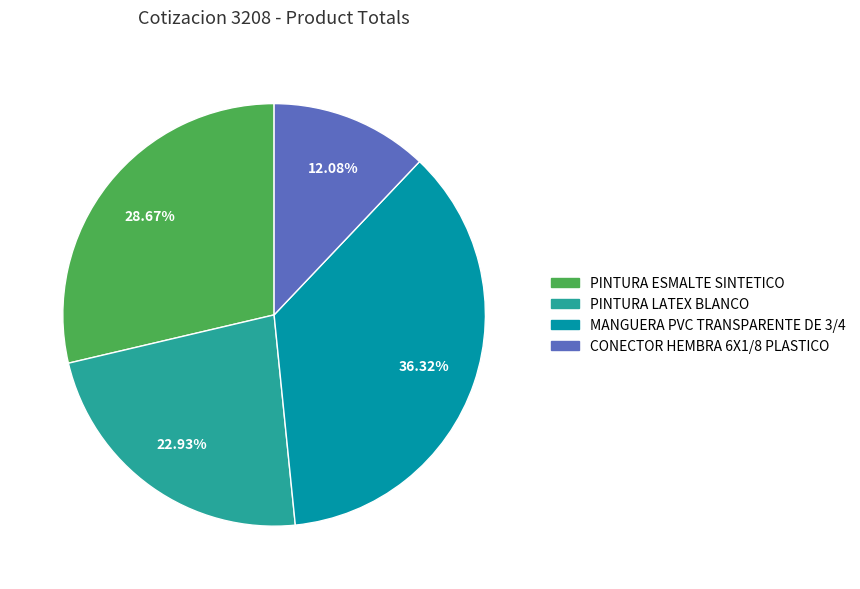

Which slice is the smallest?

CONECTOR HEMBRA 6X1/8 PLASTICO